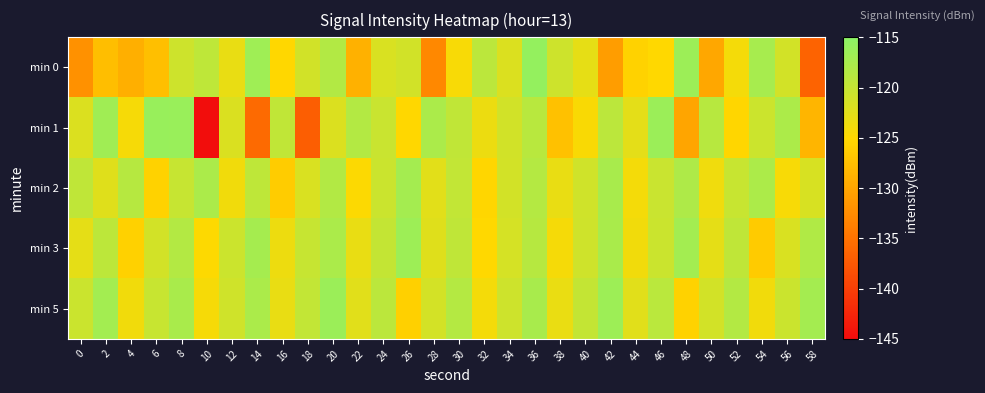

Between 54 and 10, which is larger?

54